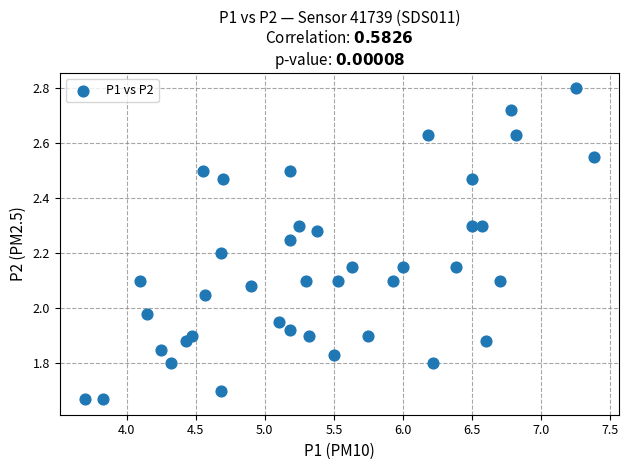

What is the range of X values (max minus min)?

3.7